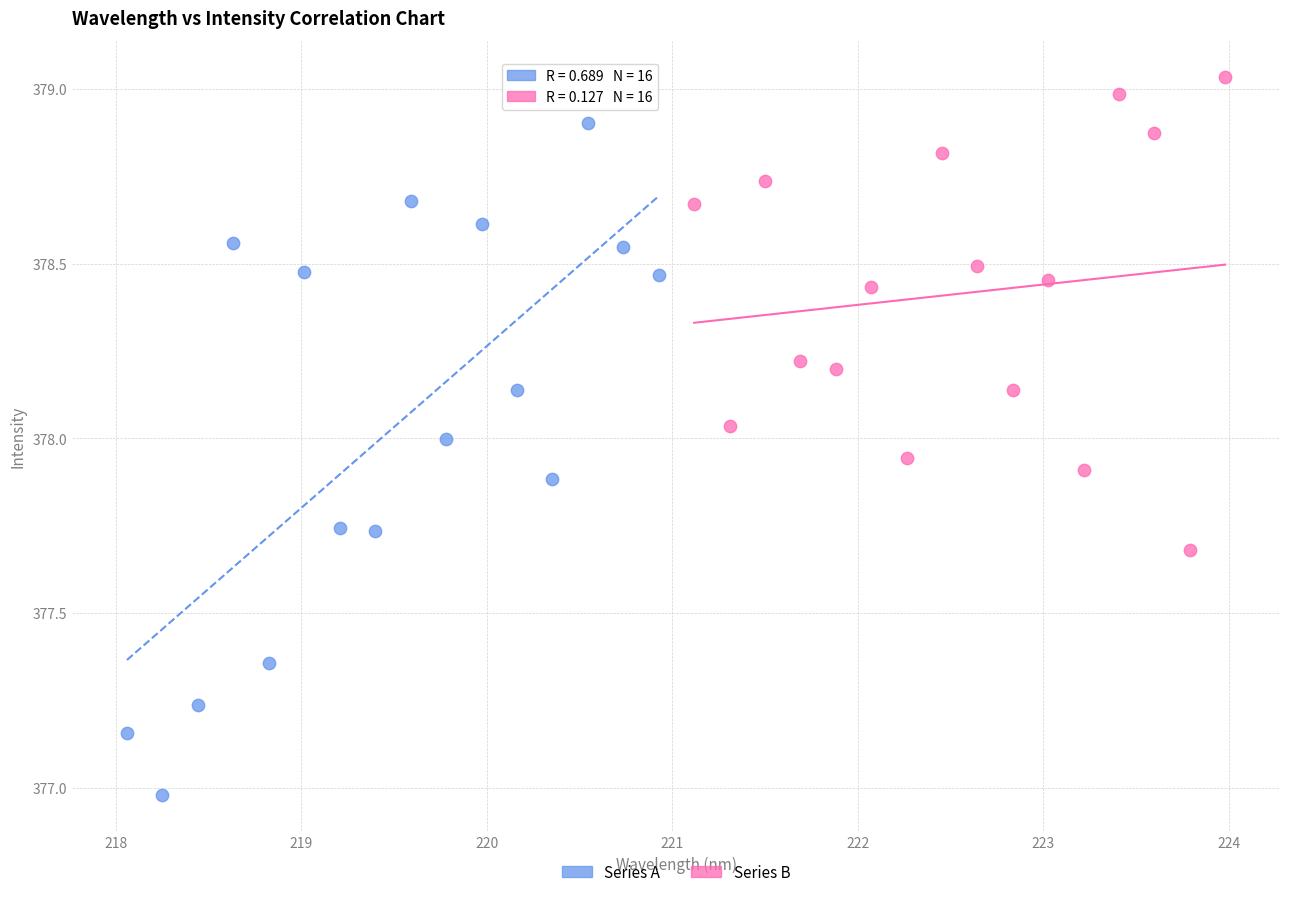

Which series reaches the minimum Y coordinate?

Series A